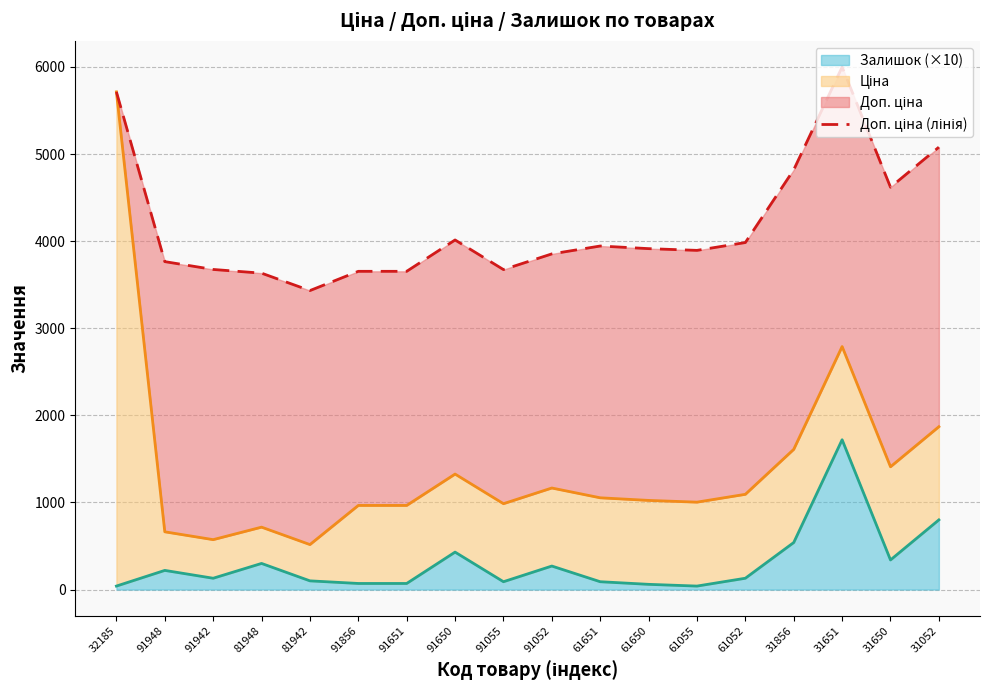

The Залишок (×10) series shows 90 at 61651. True or false?

True